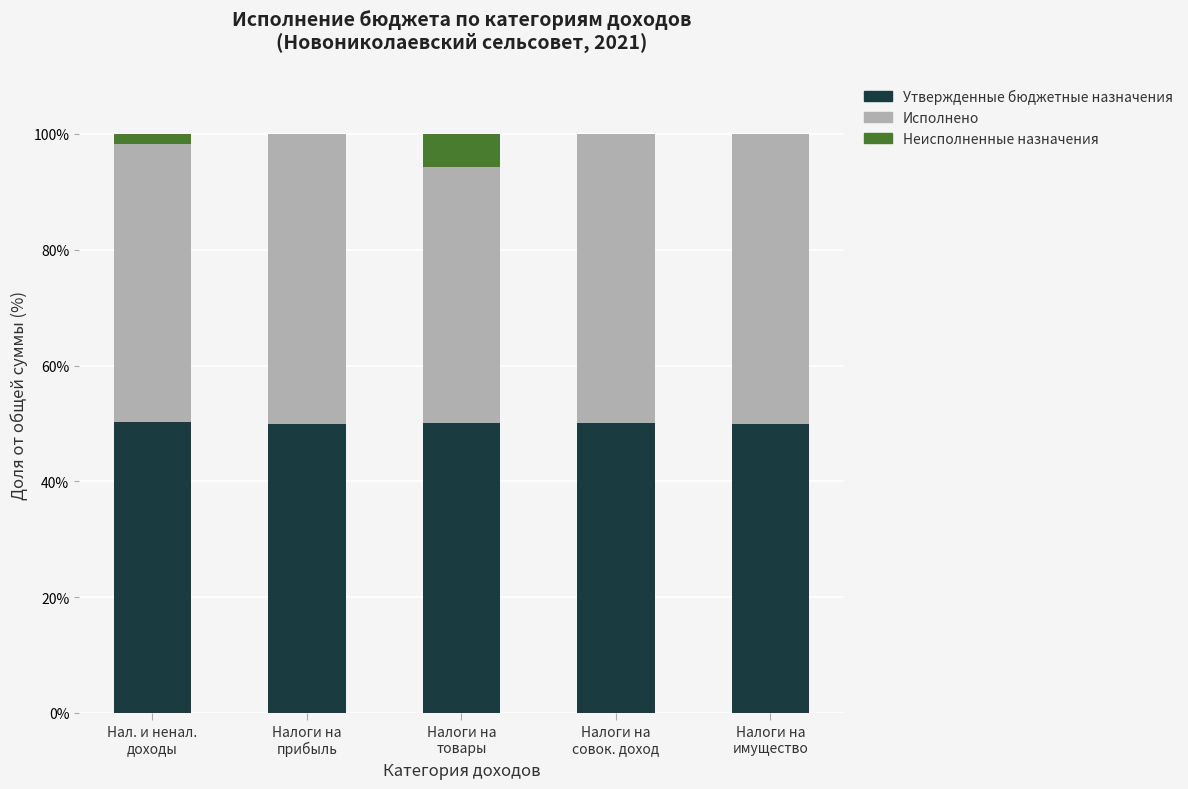

What is the sum of all Утвержденные бюджетные назначения values?

250.0